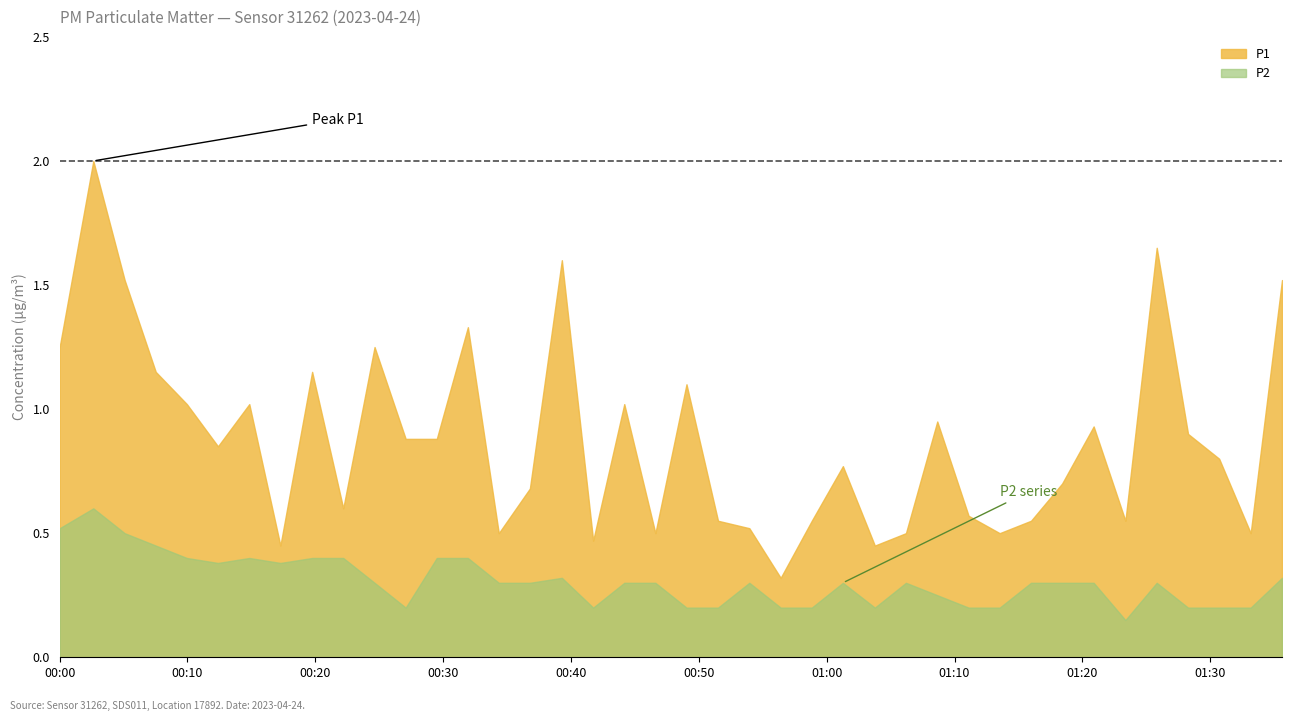

What is the approximate value of P1 at 2023-04-24T01:18:25?

0.7